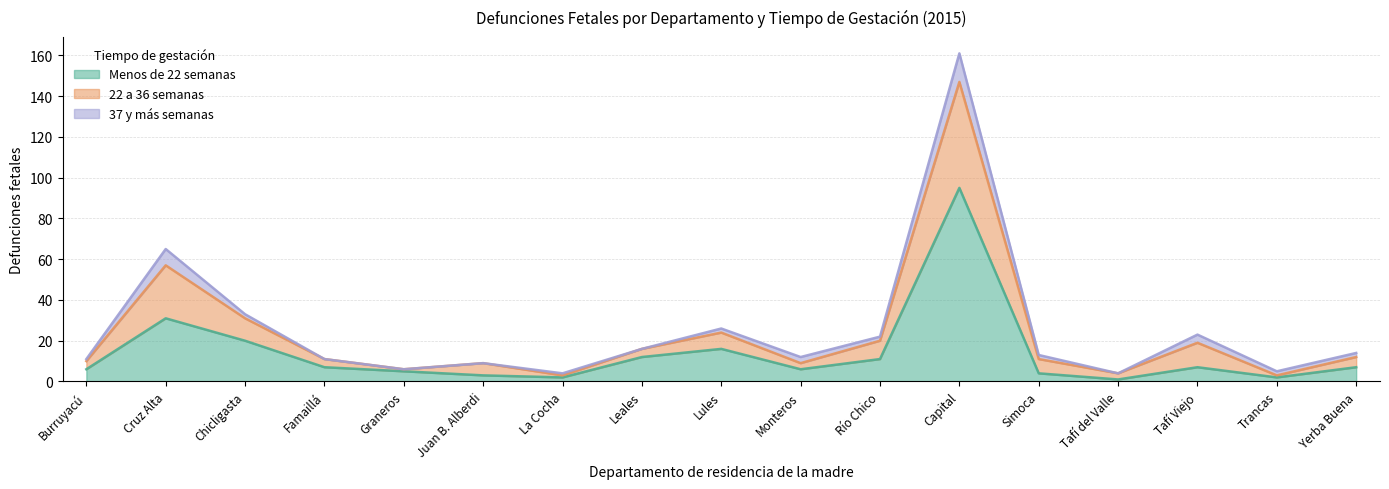

What is the total value across all series at Juan B. Alberdi?

12